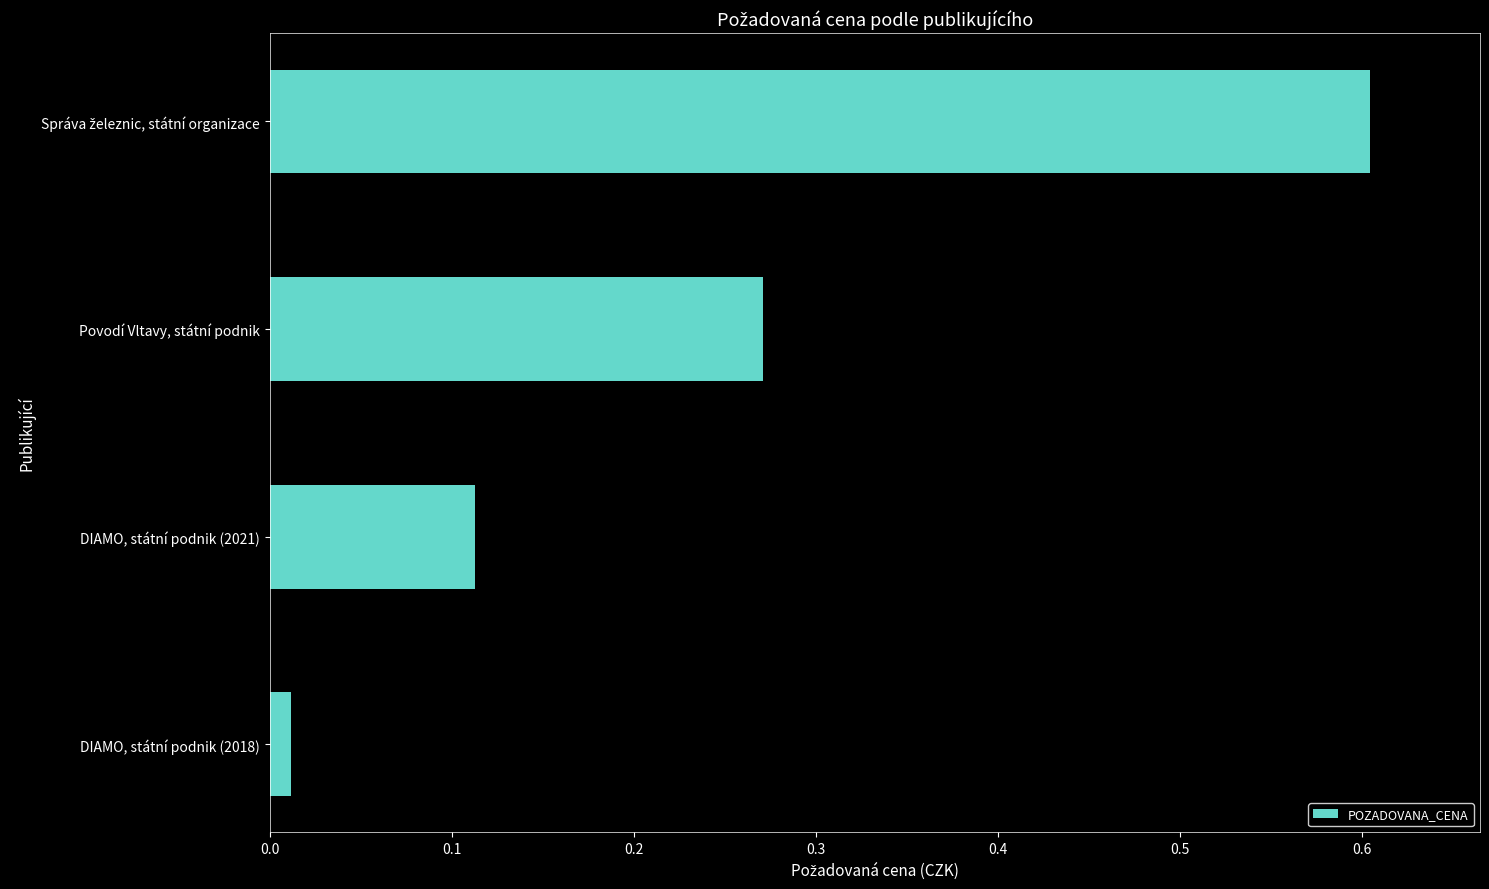

Which has a higher value, Povodí Vltavy, státní podnik or DIAMO, státní podnik (2018)?

Povodí Vltavy, státní podnik